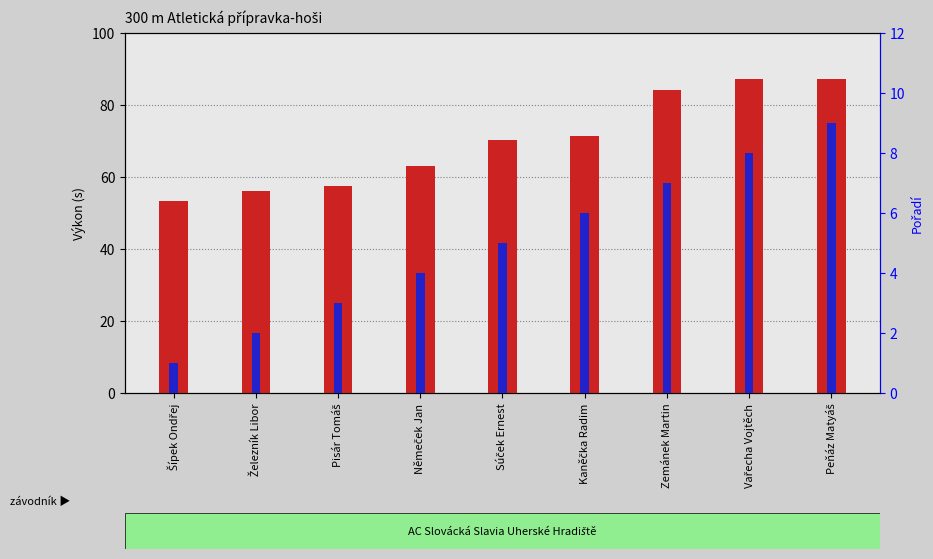

The value of Výkon at Kaněčka Radim is 71.4. True or false?

True